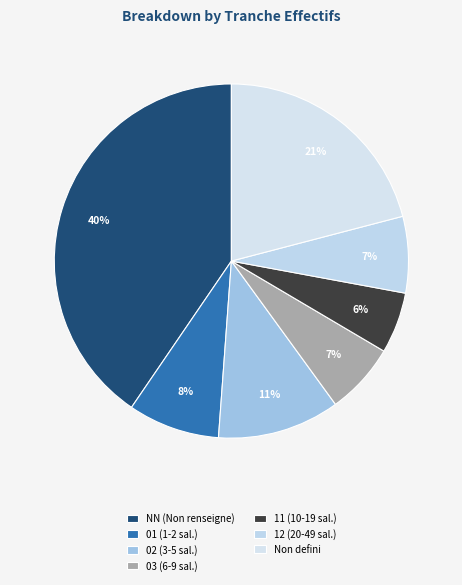

How many segments does this pie chart have?

7